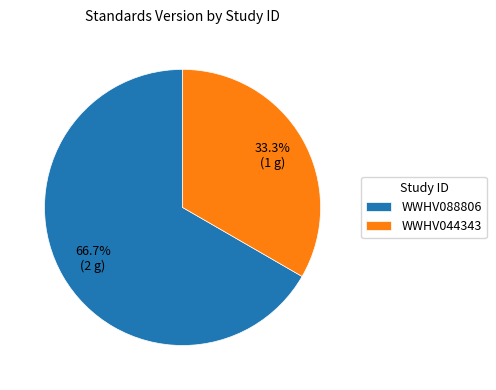

Which category has the smallest portion of the pie?

WWHV044343